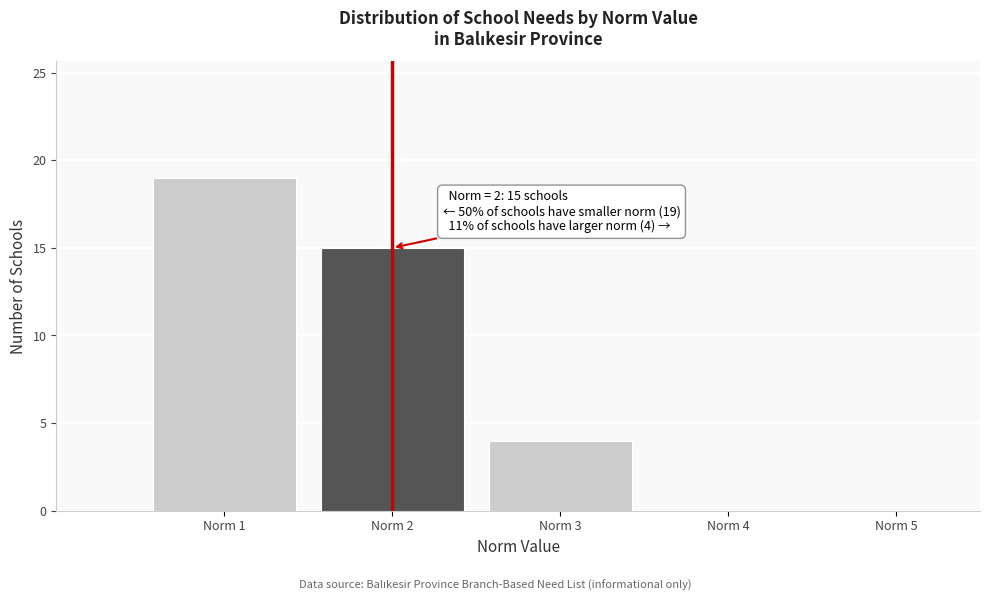

Over which range of the x-axis is the bar tallest?

0.5 to 1.5